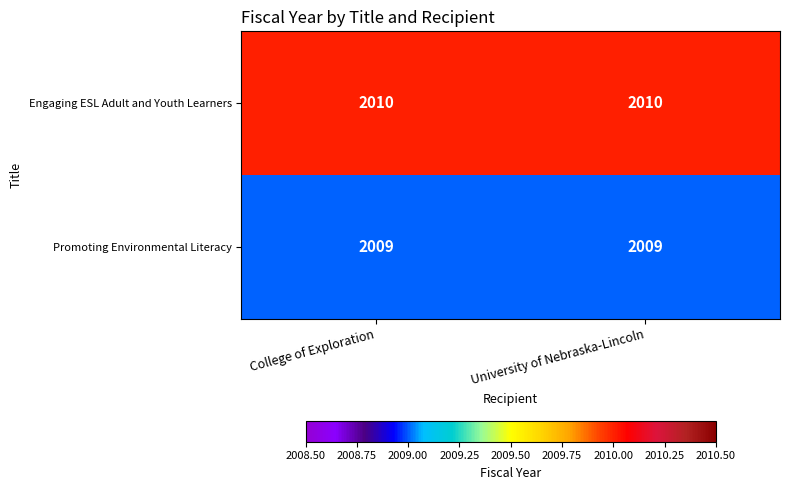

Is the value of Promoting Environmental Literacy at University of Nebraska-Lincoln greater than the value of Engaging ESL Adult and Youth Learners at College of Exploration?

No